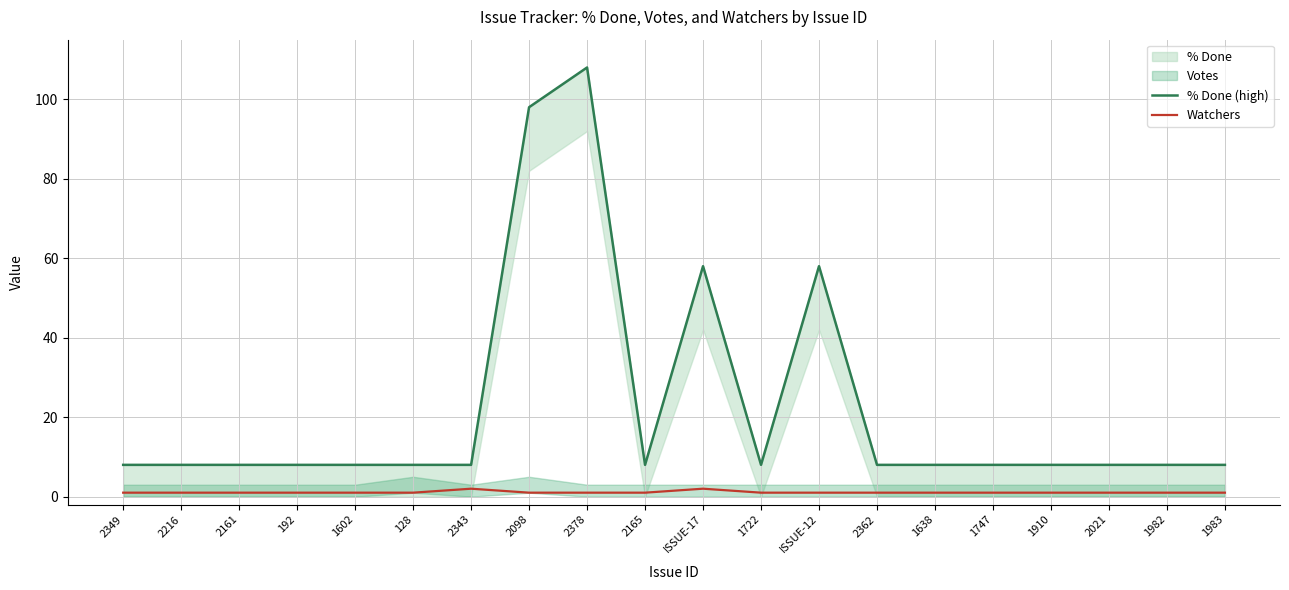

How many data points does each series have?

20